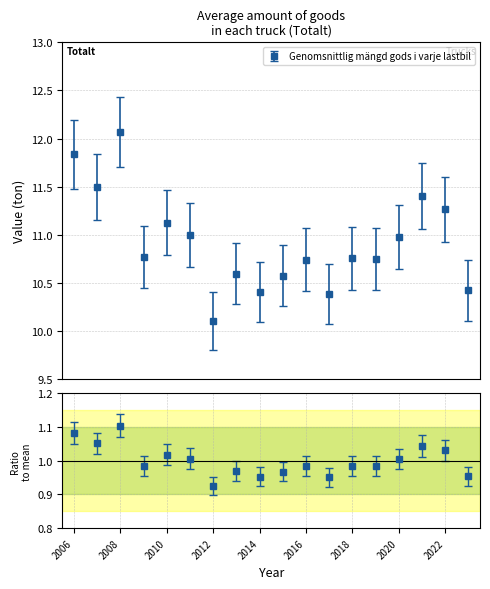

List the labels in order of value, largest first.

2008, 2006, 2007, 2021, 2022, 2010, 2011, 2020, 2009, 2018, 2019, 2016, 2013, 2015, 2023, 2014, 2017, 2012